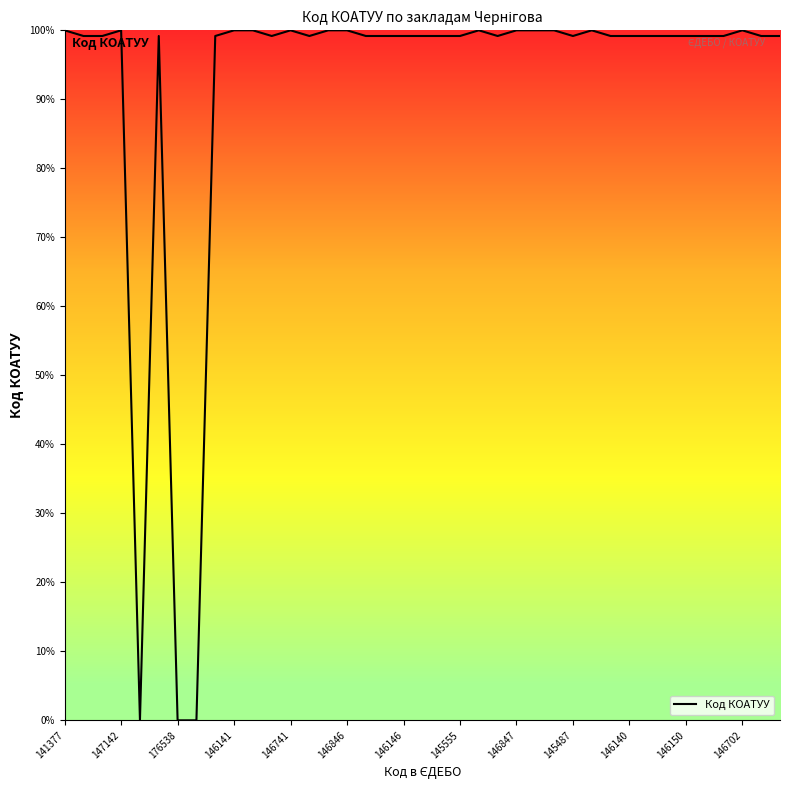

What is the maximum value shown in the chart?

100.0